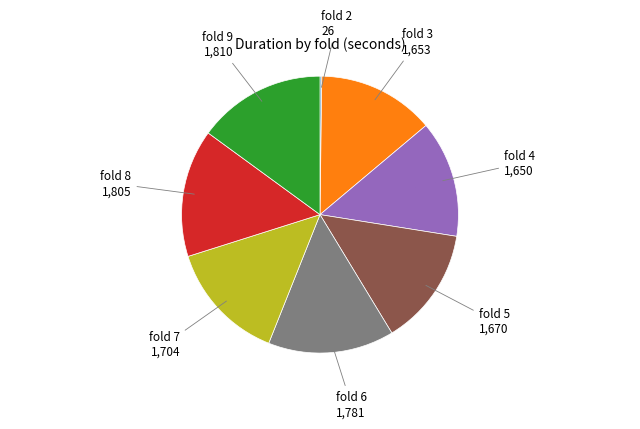

Does any single category account for the majority?

No